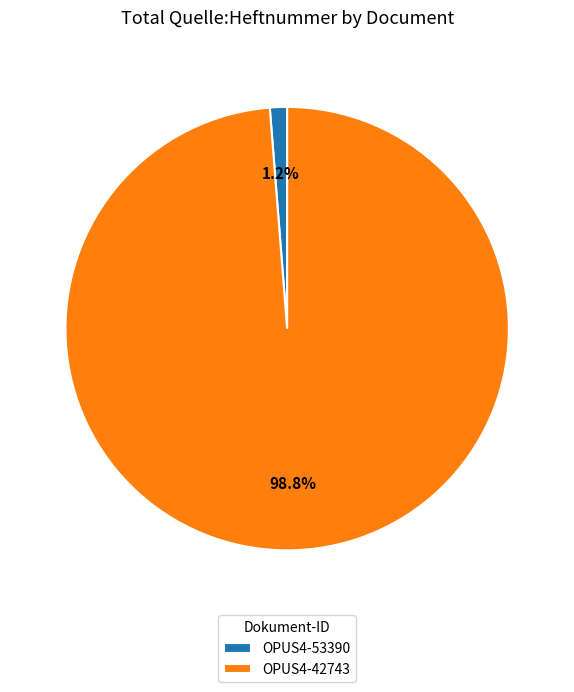

Which slice is the largest?

OPUS4-42743